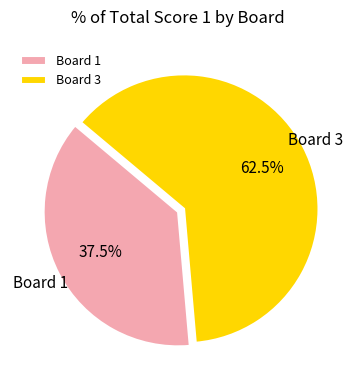

What portion of the pie excludes Board 3?

37.5%